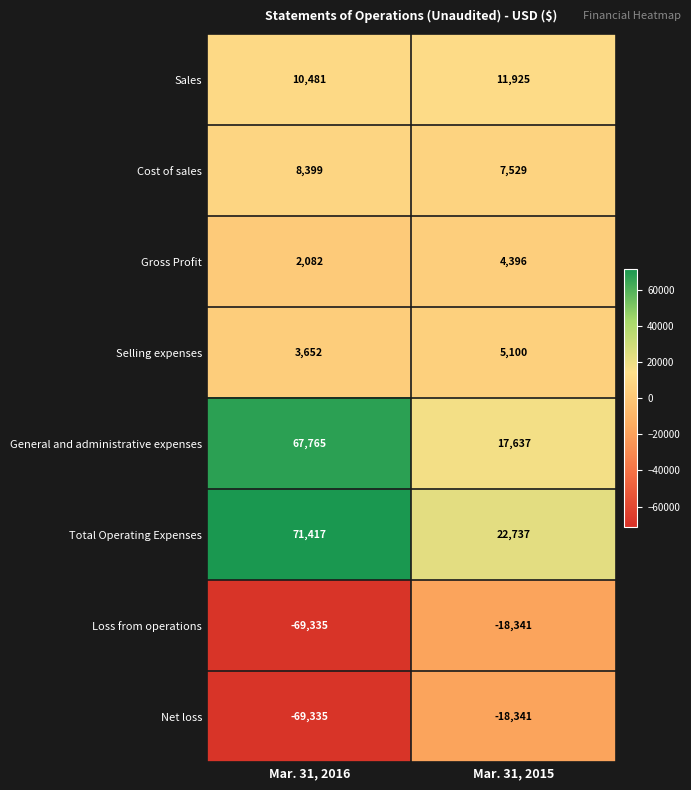

What is the minimum value shown in the chart?

-69335